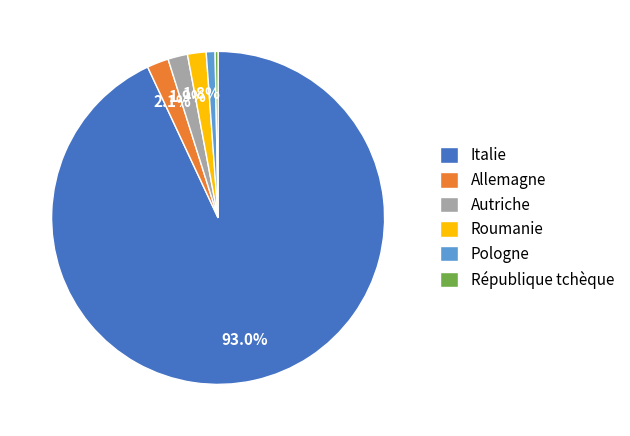

Which category has the biggest portion of the pie?

Italie